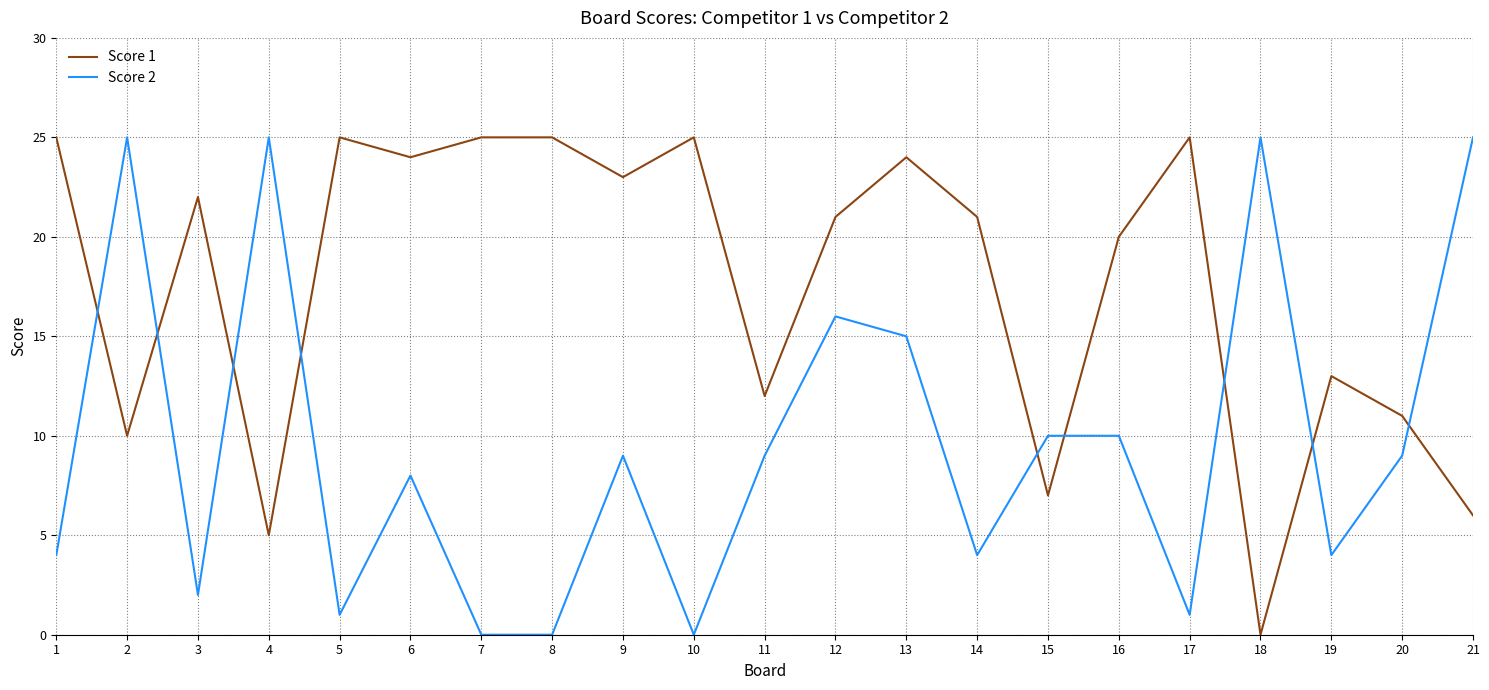

Between 1 and 2, which series saw the biggest shift?

Score 2